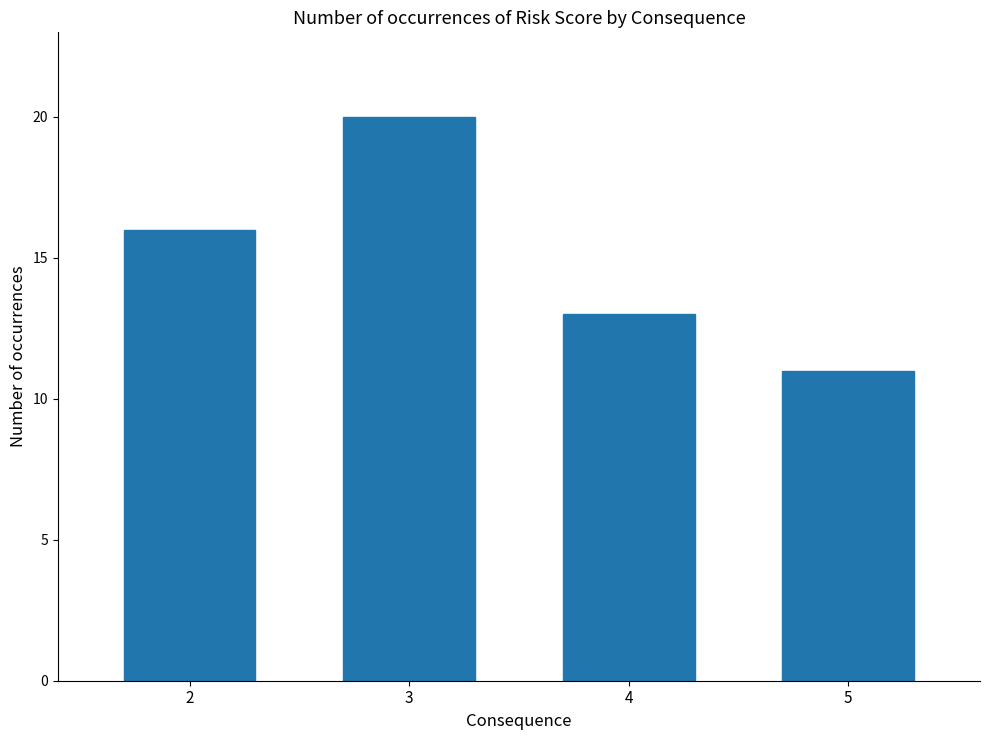

Is it true that the value at 3 is 20?

True